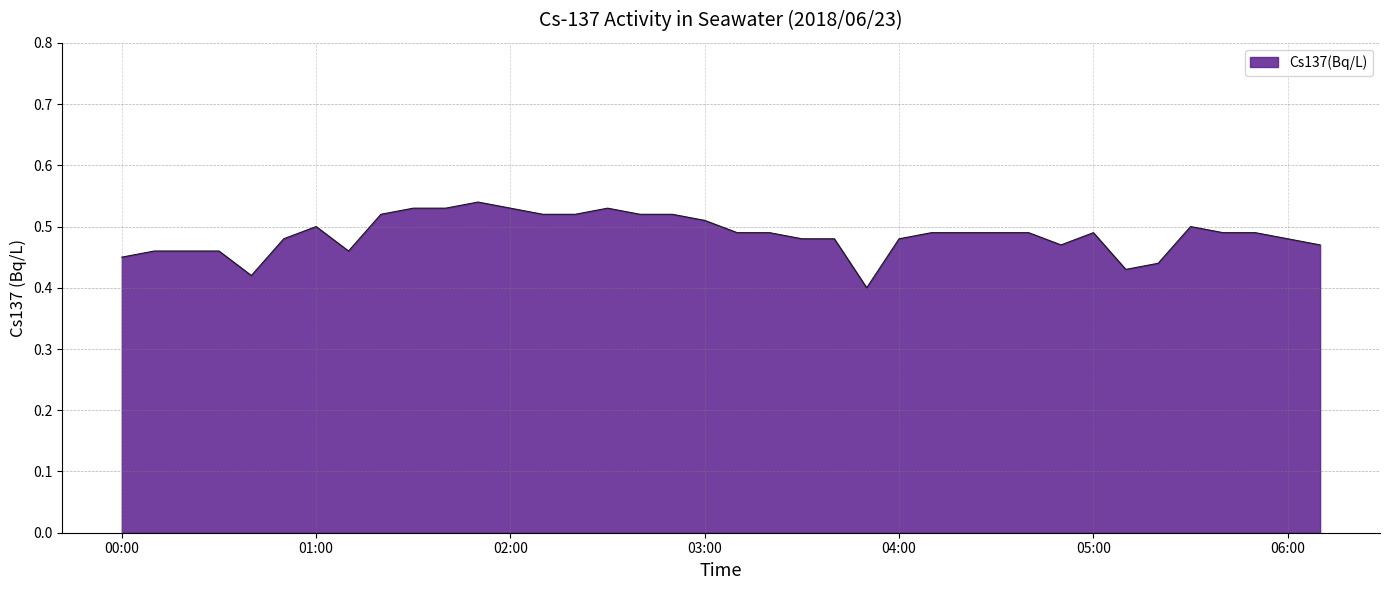

List the labels in order of value, largest first.

01:50, 01:30, 01:40, 02:00, 02:30, 01:20, 02:10, 02:20, 02:40, 02:50, 03:00, 01:00, 05:30, 03:10, 03:20, 04:10, 04:20, 04:30, 04:40, 05:00, 05:40, 05:50, 00:50, 03:30, 03:40, 04:00, 06:00, 04:50, 06:10, 00:10, 00:20, 00:30, 01:10, 00:00, 05:20, 05:10, 00:40, 03:50